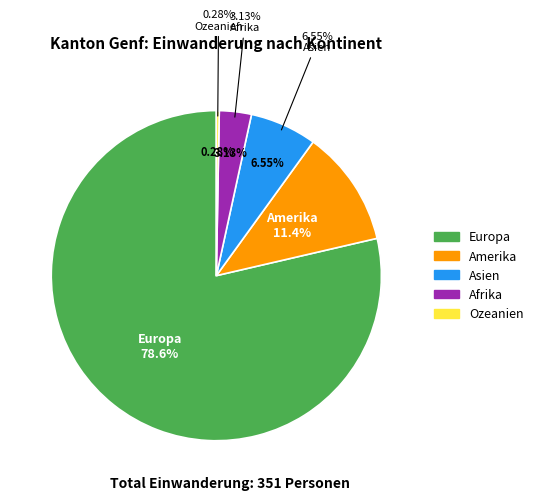

Is the sum of Ozeanien and Afrika greater than half?

No